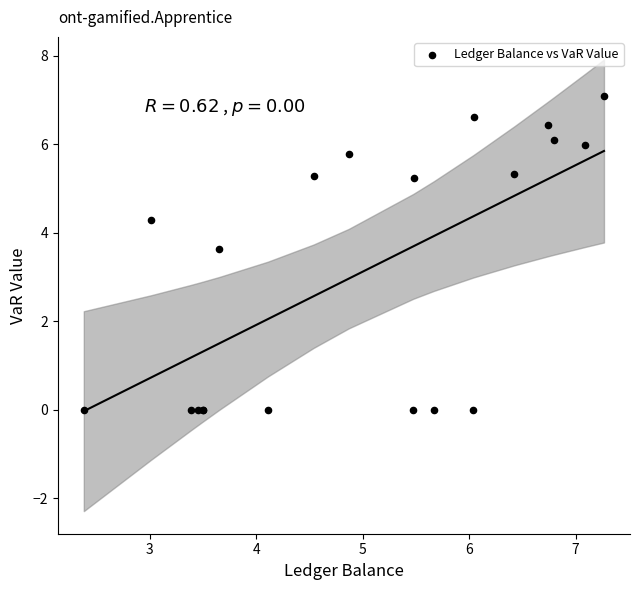

What Y value in the scatter plot is closest to 3?

3.6